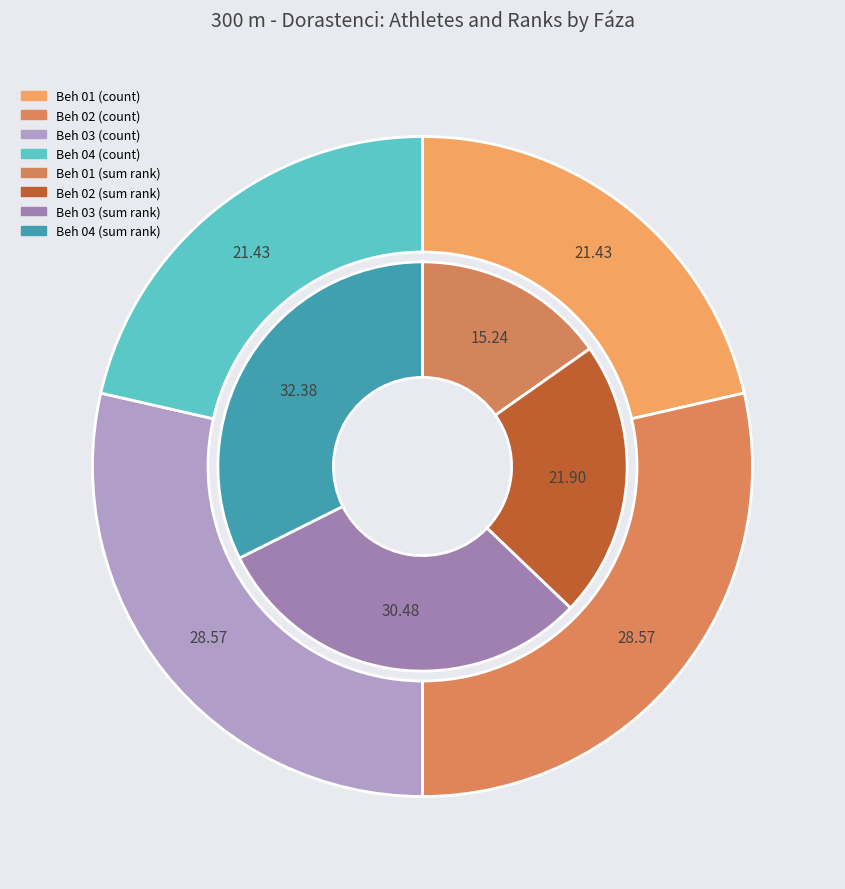

Is it true that Beh 02 is 29% of the pie?

True